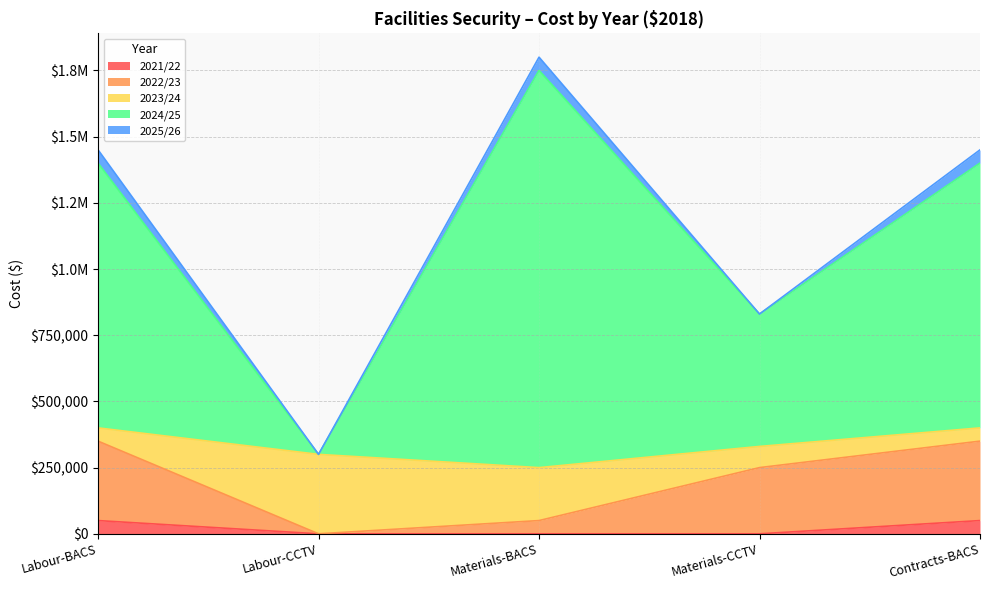

Does the chart have visible grid lines?

Yes